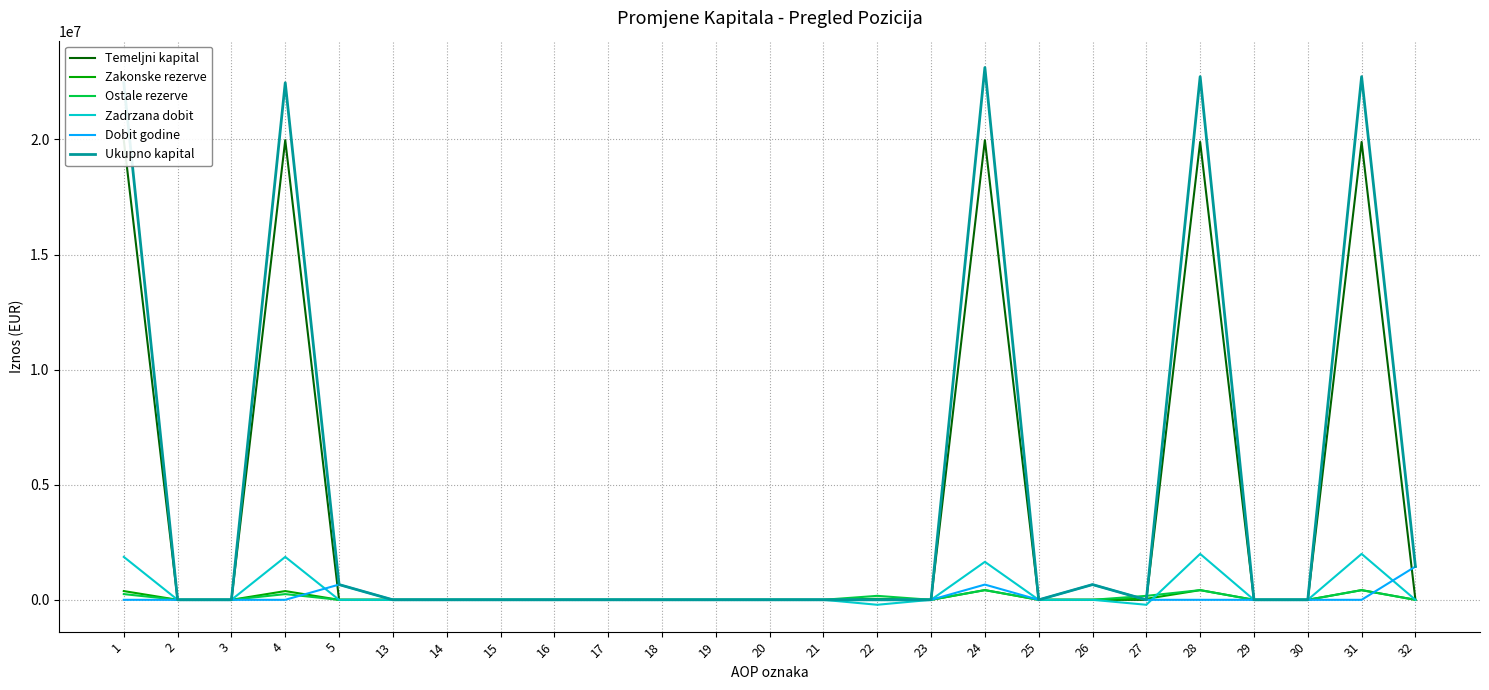

Does the chart display data point markers on the line(s)?

No